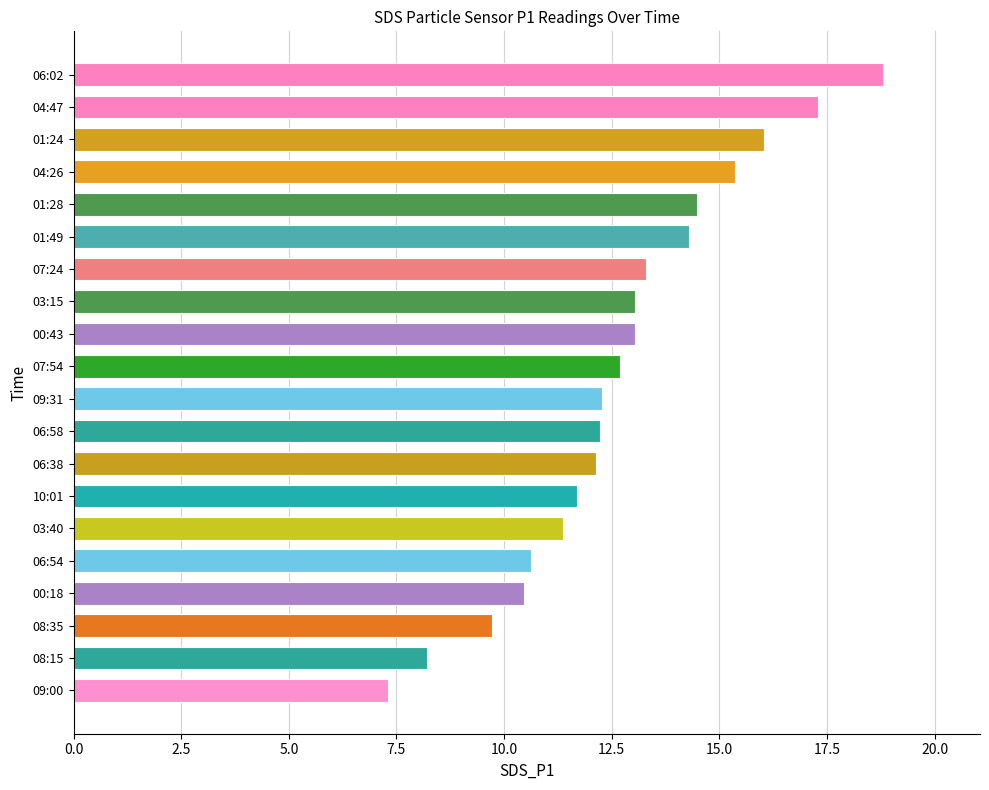

What is the difference between the second highest and second lowest values?

9.1